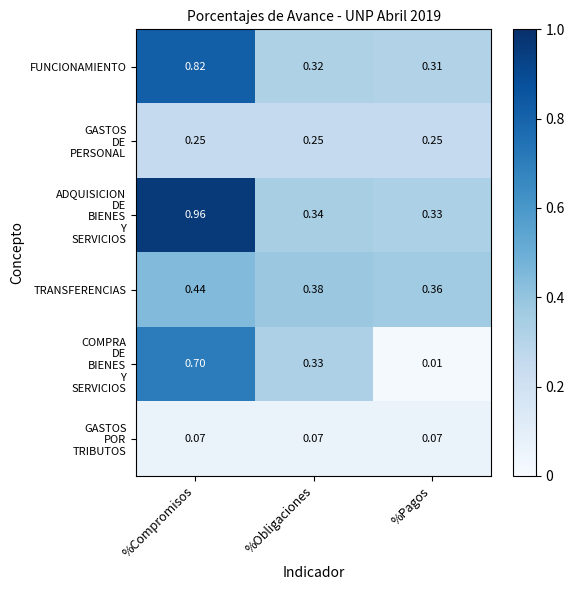

List the labels in order of TRANSFERENCIAS value, smallest first.

%Pagos, %Obligaciones, %Compromisos